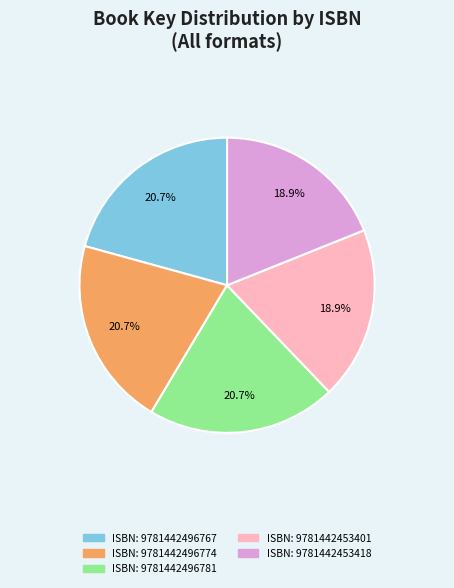

Is there any slice that represents more than half of the pie?

No